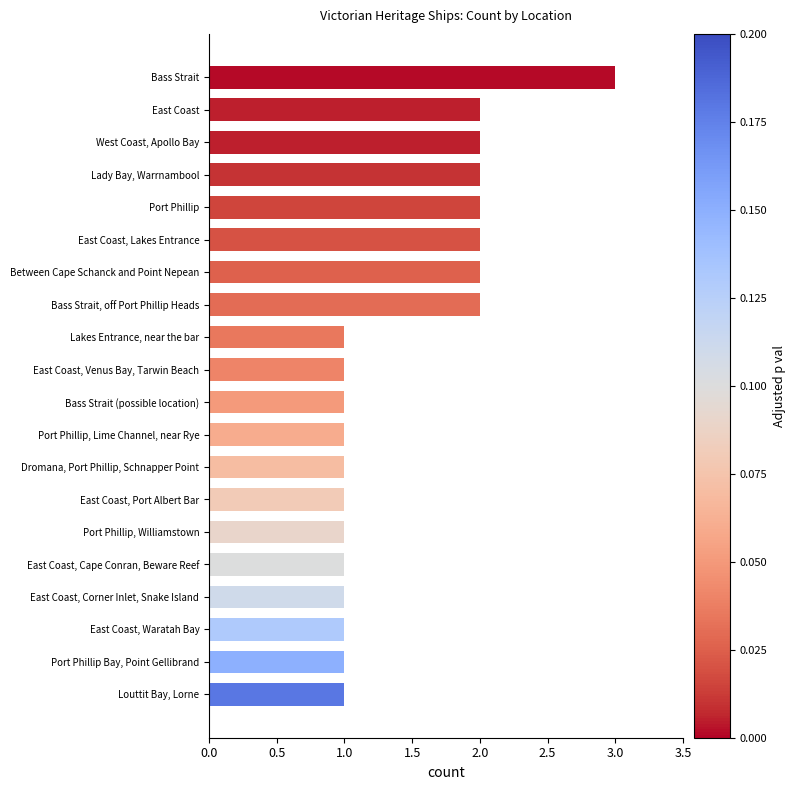

How many categories are shown in the chart?

20